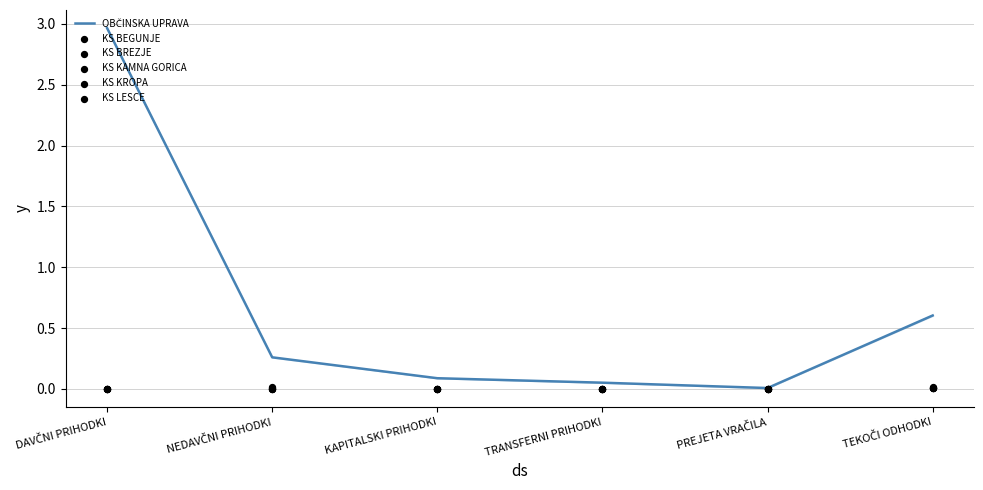

At which category is the sum across all series the highest?

DAVČNI PRIHODKI